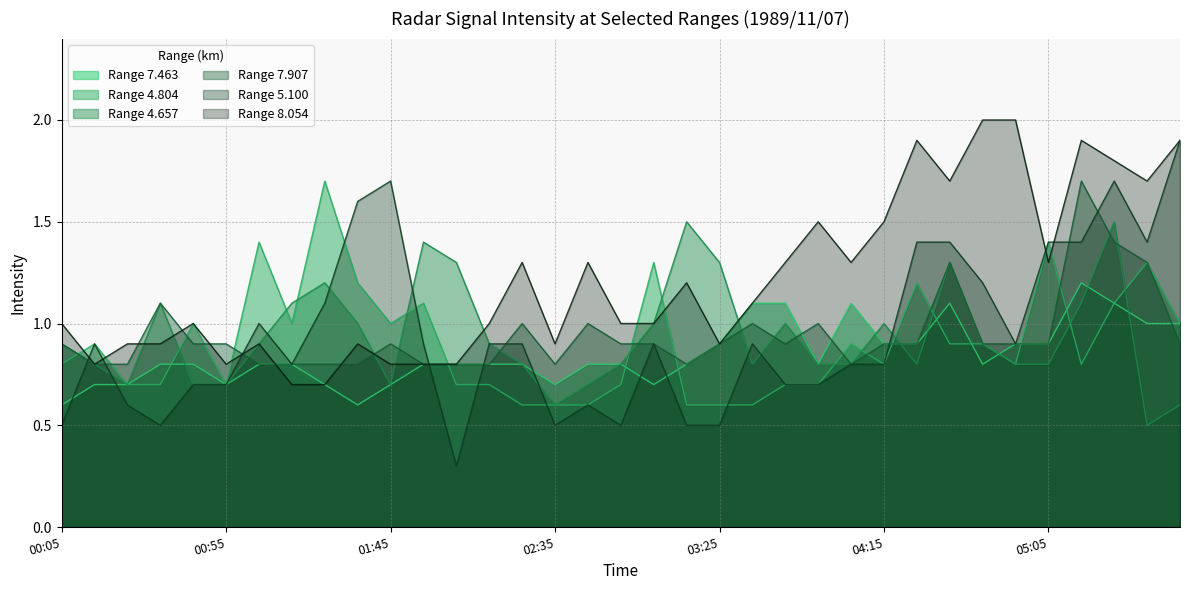

Reading left to right, transcribe all the data shown in this chart.

4.657: 00:05=0.9	00:15=0.8	00:25=0.7	00:35=1.1	00:45=0.7	00:55=0.7	01:05=0.9	01:15=1.1	01:25=1.2	01:35=1.0	01:45=0.7	01:55=1.4	02:05=1.3	02:15=0.9	02:25=0.8	02:35=0.6	02:45=0.7	02:55=0.8	03:05=1.0	03:15=1.5	03:25=1.3	03:35=0.8	03:45=1.0	03:55=0.8	04:05=0.8	04:15=1.0	04:25=0.8	04:35=1.3	04:45=0.9	04:55=0.8	05:05=0.8	05:15=1.1	05:25=1.5	05:35=0.5	05:45=0.6
8.054: 00:05=1.0	00:15=0.8	00:25=0.9	00:35=0.9	00:45=1.0	00:55=0.8	01:05=0.9	01:15=0.7	01:25=0.7	01:35=0.9	01:45=0.8	01:55=0.8	02:05=0.8	02:15=1.0	02:25=1.3	02:35=0.9	02:45=1.3	02:55=1.0	03:05=1.0	03:15=1.2	03:25=0.9	03:35=1.1	03:45=1.3	03:55=1.5	04:05=1.3	04:15=1.5	04:25=1.9	04:35=1.7	04:45=2.0	04:55=2.0	05:05=1.3	05:15=1.9	05:25=1.8	05:35=1.7	05:45=1.9
7.463: 00:05=0.6	00:15=0.7	00:25=0.7	00:35=0.8	00:45=0.8	00:55=0.7	01:05=0.8	01:15=0.8	01:25=0.7	01:35=0.6	01:45=0.7	01:55=0.8	02:05=0.8	02:15=0.8	02:25=0.8	02:35=0.7	02:45=0.8	02:55=0.8	03:05=0.7	03:15=0.8	03:25=0.9	03:35=1.1	03:45=1.1	03:55=0.8	04:05=1.1	04:15=0.9	04:25=0.9	04:35=1.1	04:45=0.8	04:55=0.9	05:05=0.9	05:15=1.2	05:25=1.1	05:35=1.0	05:45=1.0
7.907: 00:05=0.9	00:15=0.8	00:25=0.8	00:35=1.1	00:45=0.9	00:55=0.9	01:05=0.8	01:15=0.8	01:25=0.8	01:35=0.8	01:45=0.9	01:55=0.8	02:05=0.8	02:15=0.8	02:25=1.0	02:35=0.8	02:45=1.0	02:55=0.9	03:05=0.9	03:15=0.8	03:25=0.9	03:35=1.0	03:45=0.9	03:55=1.0	04:05=0.8	04:15=0.9	04:25=0.9	04:35=1.3	04:45=0.9	04:55=0.9	05:05=0.9	05:15=1.7	05:25=1.4	05:35=1.3	05:45=0.9
4.804: 00:05=0.8	00:15=0.9	00:25=0.7	00:35=0.7	00:45=1.0	00:55=0.7	01:05=1.4	01:15=1.0	01:25=1.7	01:35=1.2	01:45=1.0	01:55=1.1	02:05=0.7	02:15=0.7	02:25=0.6	02:35=0.6	02:45=0.6	02:55=0.7	03:05=1.3	03:15=0.6	03:25=0.6	03:35=0.6	03:45=0.7	03:55=0.7	04:05=0.9	04:15=0.8	04:25=1.2	04:35=0.9	04:45=0.9	04:55=0.8	05:05=1.4	05:15=0.8	05:25=1.1	05:35=1.3	05:45=1.0
5.100: 00:05=0.5	00:15=0.9	00:25=0.6	00:35=0.5	00:45=0.7	00:55=0.7	01:05=1.0	01:15=0.8	01:25=1.1	01:35=1.6	01:45=1.7	01:55=0.9	02:05=0.3	02:15=0.9	02:25=0.9	02:35=0.5	02:45=0.6	02:55=0.5	03:05=0.9	03:15=0.5	03:25=0.5	03:35=0.9	03:45=0.7	03:55=0.7	04:05=0.8	04:15=0.8	04:25=1.4	04:35=1.4	04:45=1.2	04:55=0.9	05:05=1.4	05:15=1.4	05:25=1.7	05:35=1.4	05:45=1.9